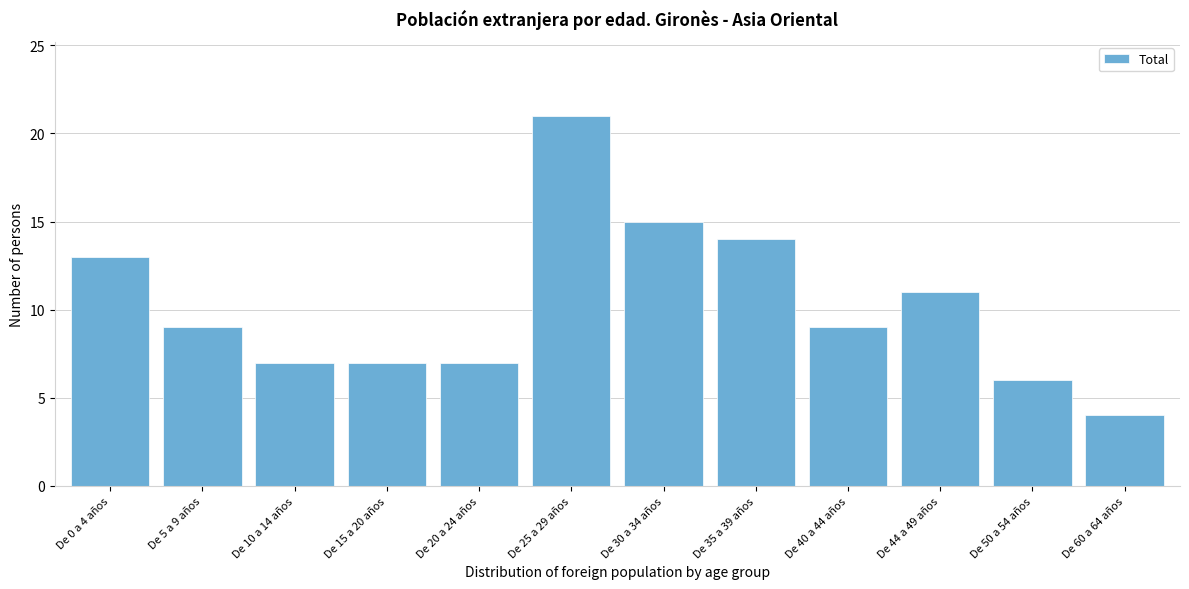

Reading left to right, transcribe all the data shown in this chart.

13	9	7	7	7	21	15	14	9	11	6	4